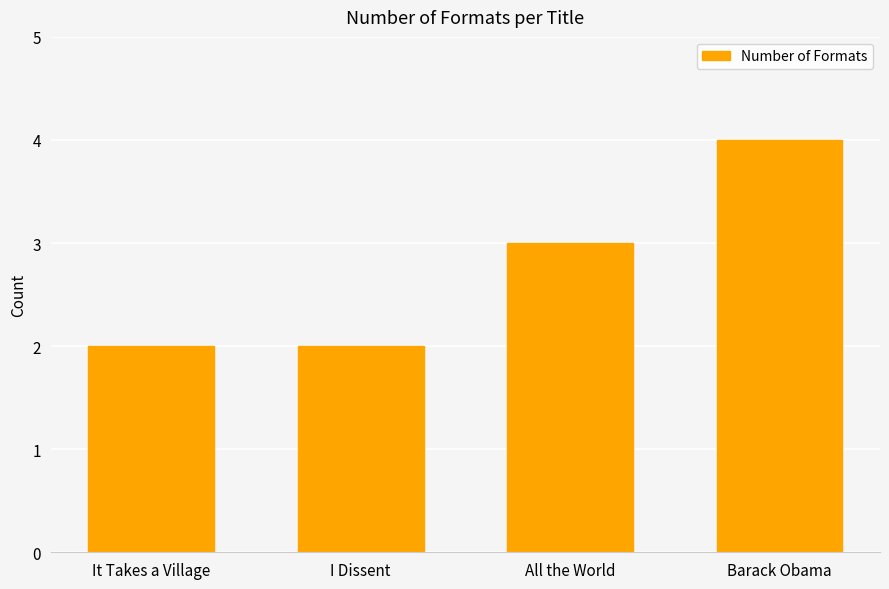

What is the greatest value displayed?

4